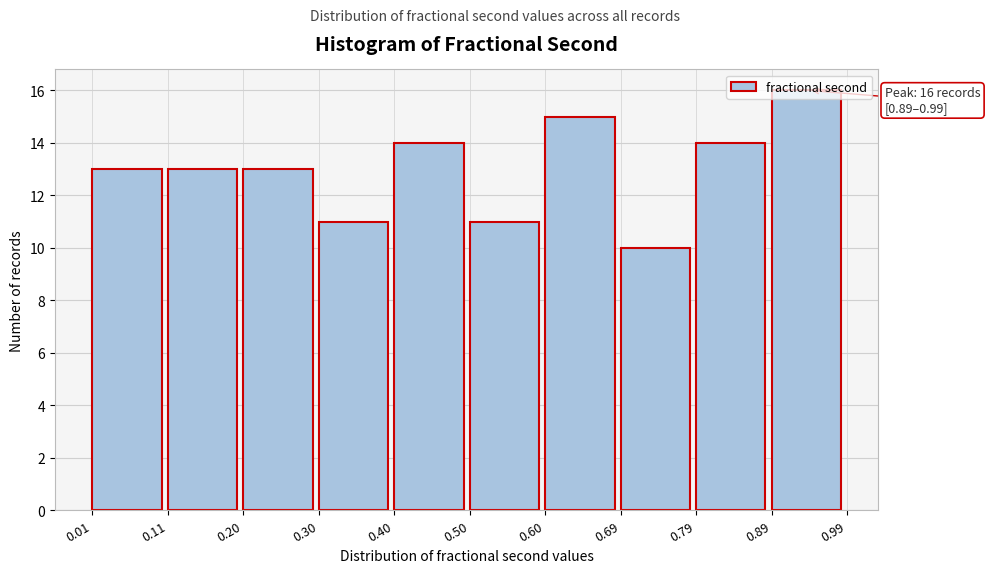

Which range on the x-axis has the tallest bar?

0.89 to 0.99